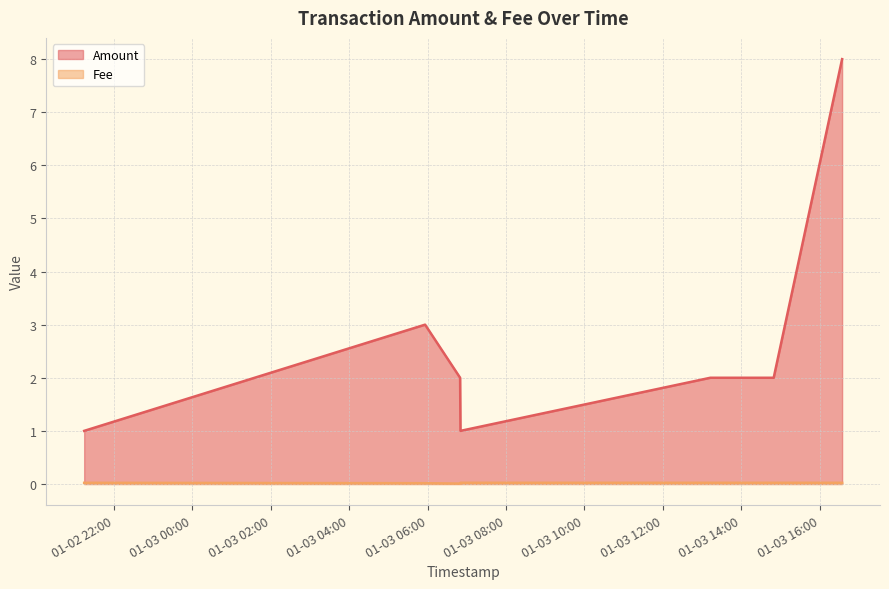

True or false: Amount and Fee cross at least once.

False